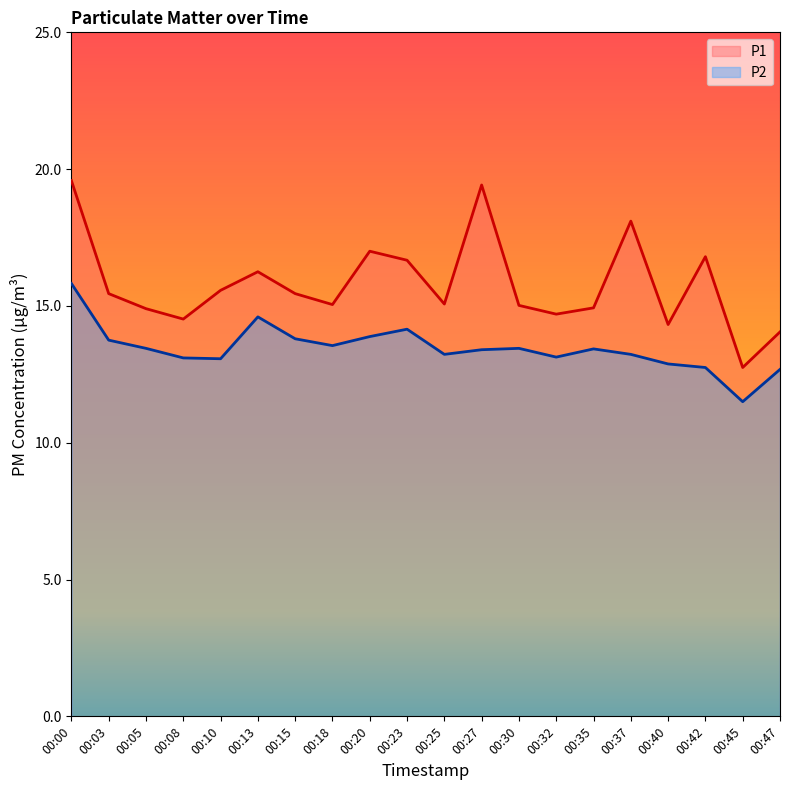

What is the total value across all series at 00:00?

35.4